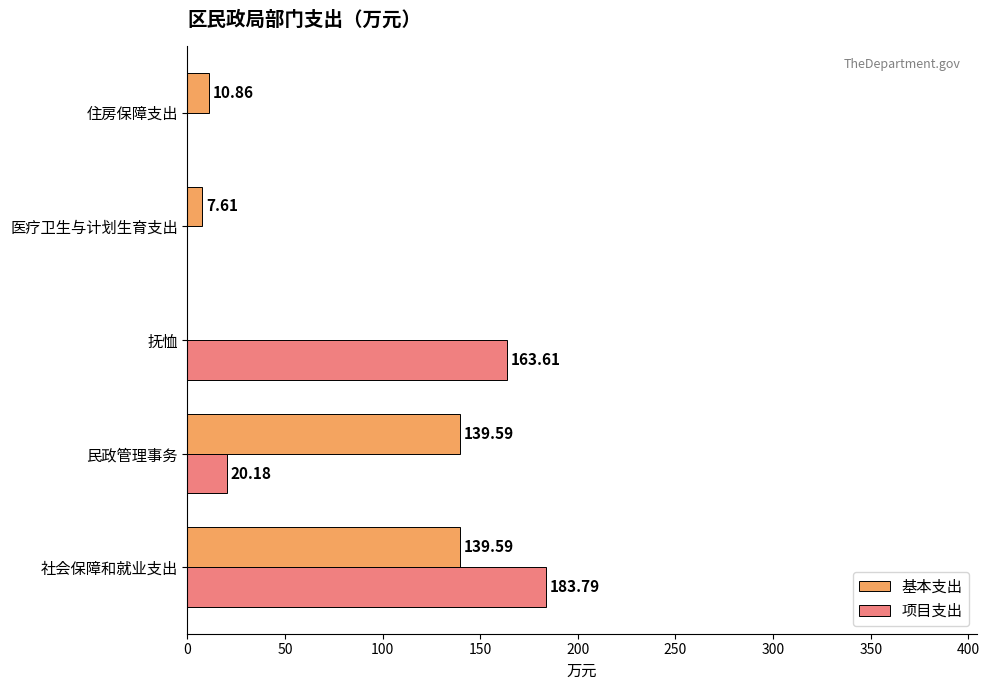

Between 民政管理事务 and 住房保障支出, which series saw the biggest shift?

基本支出